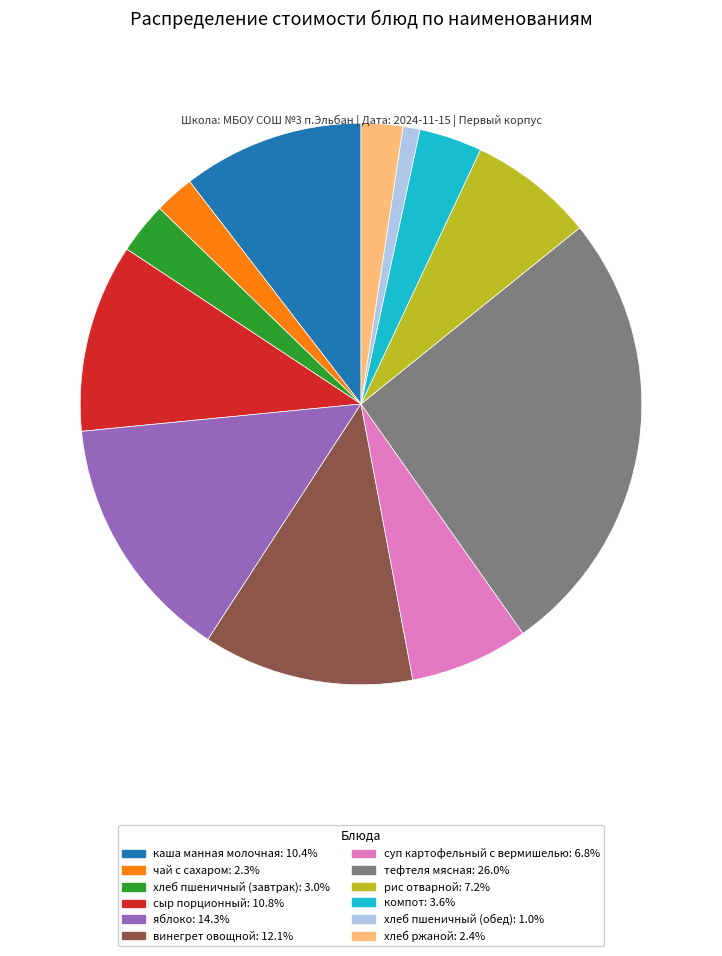

The рис отварной slice represents 7% of the pie. True or false?

True